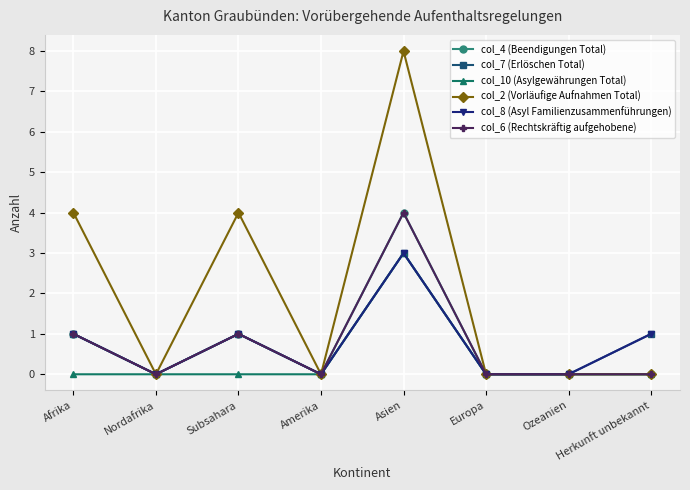

Does the chart have visible grid lines?

Yes